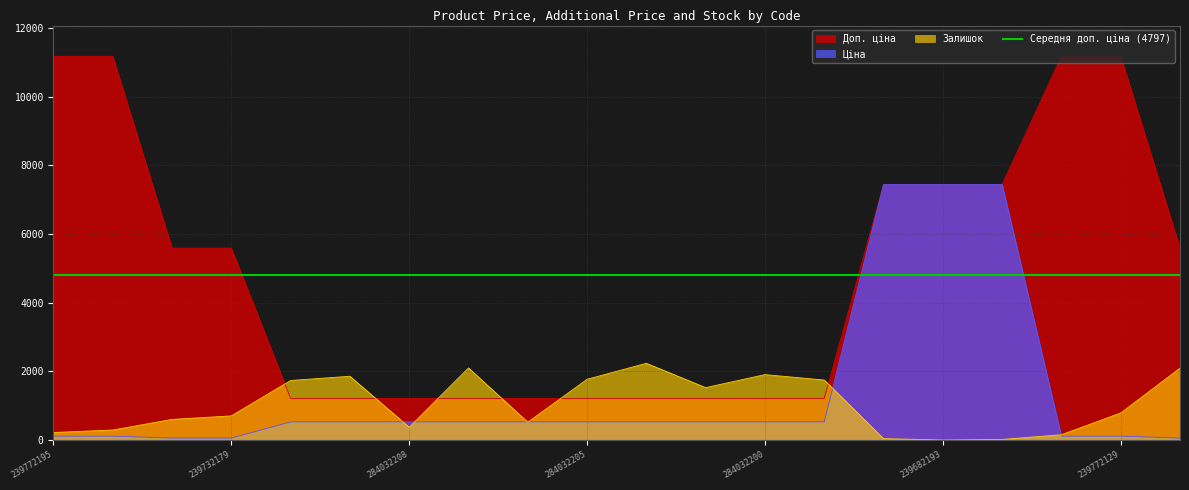

Between 239732195 and 284032203, which series saw the biggest shift?

Доп. ціна